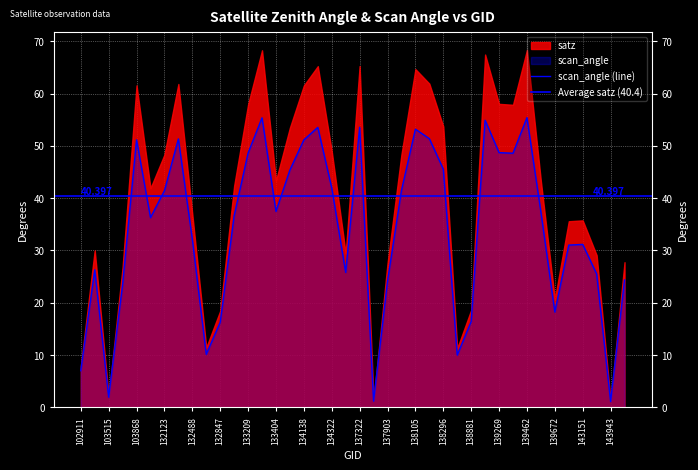

What is the minimum value shown in the chart?

1.1